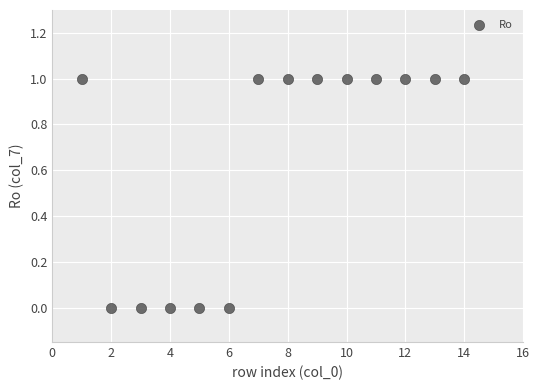

What is the range of X values (max minus min)?

13